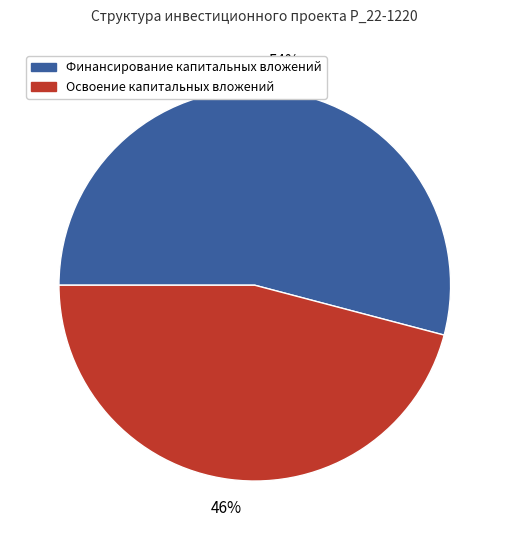

To the nearest percent, what is the difference between the Финансирование капитальных вложений and Освоение капитальных вложений slice percentages?

8%